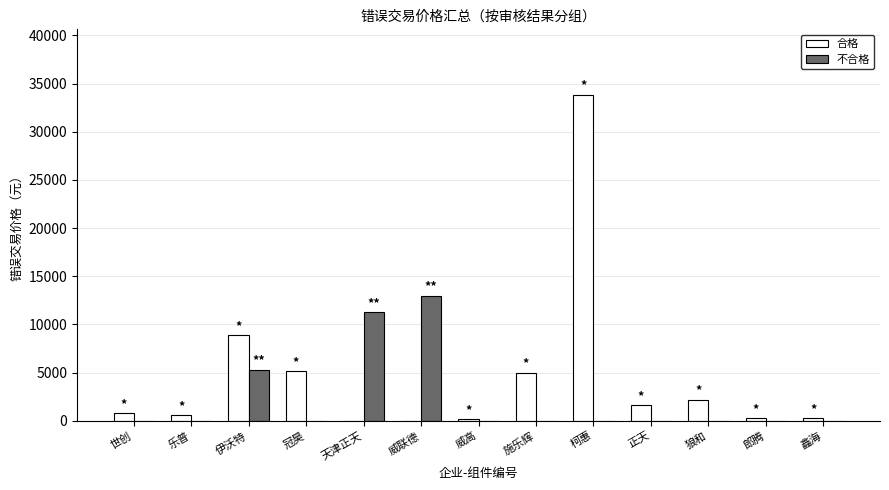

Which series has the widest spread of values?

合格